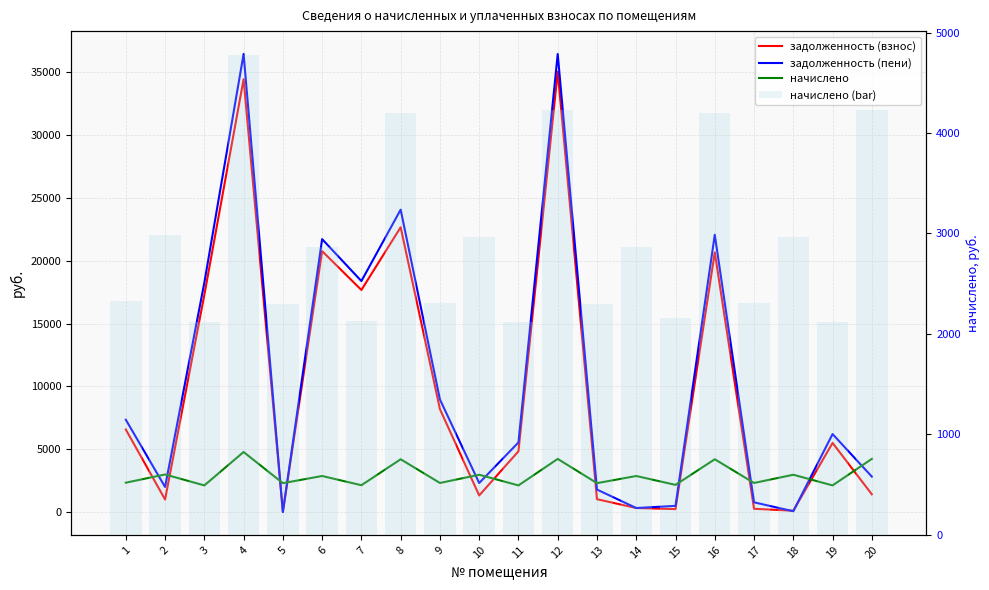

True or false: задолженность (пени) has a value of 24271.6 at 12.

False